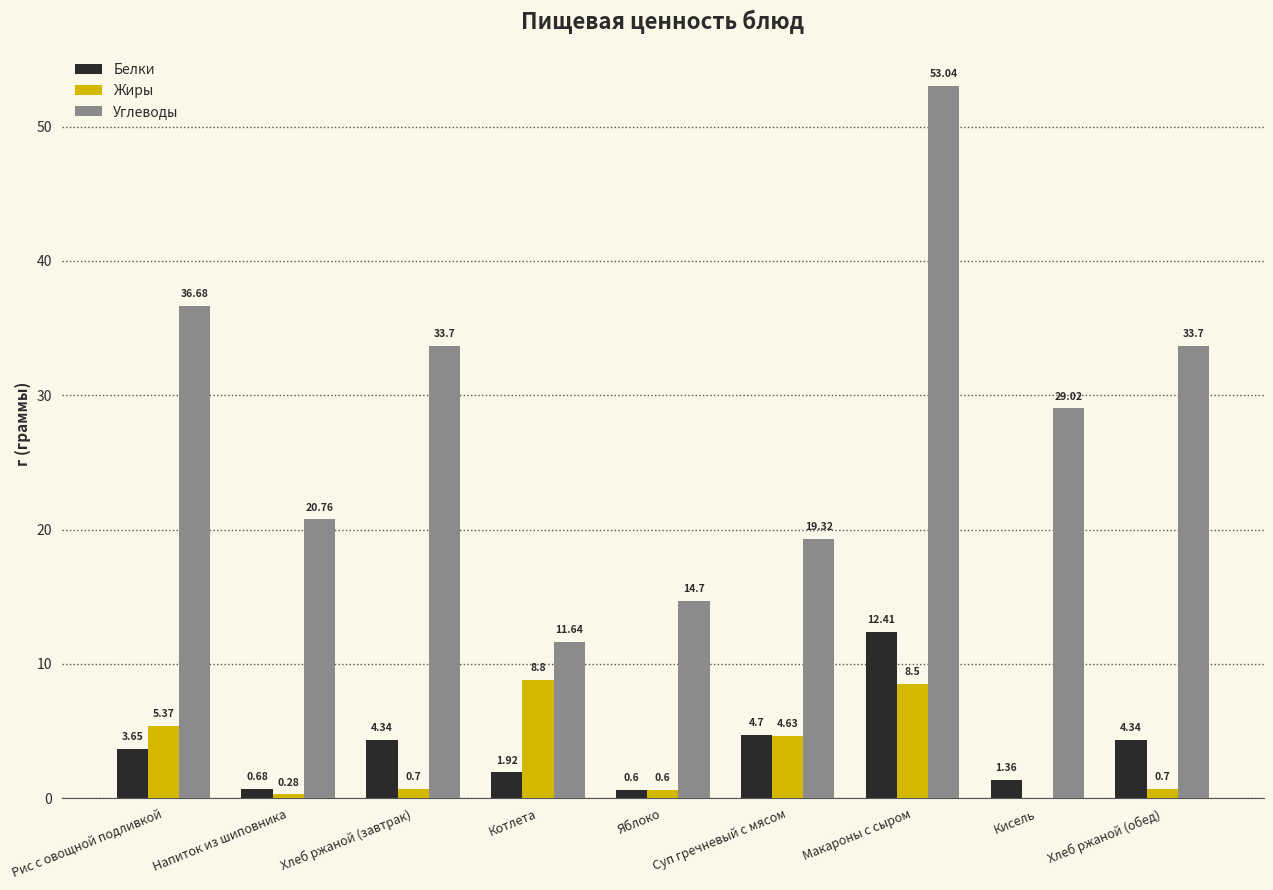

Does the chart contain stacked bars?

No